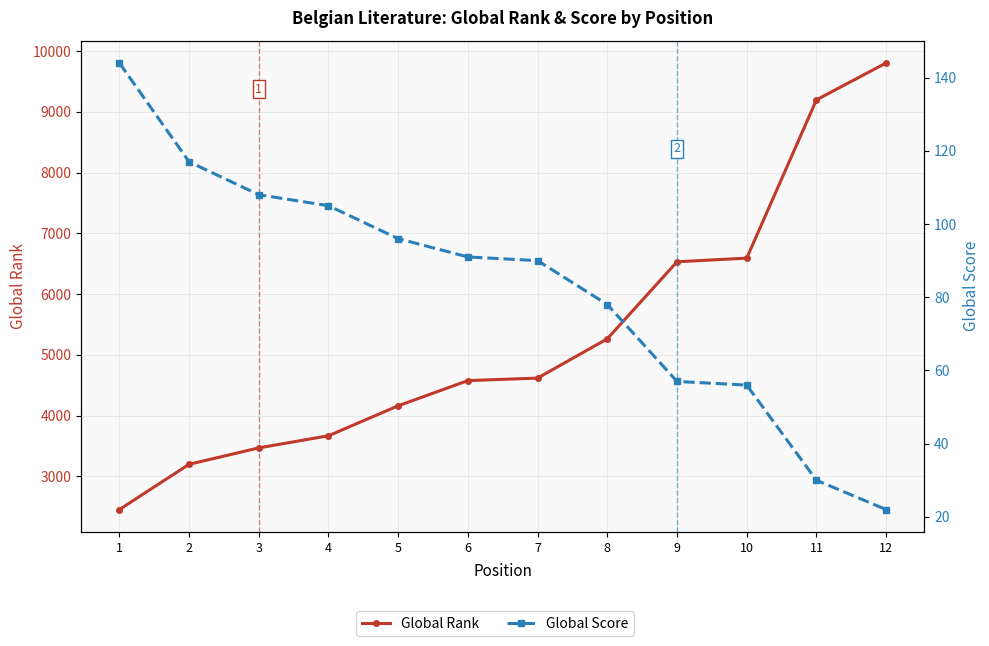

Where is Global Rank nearest to the value 6130?

9